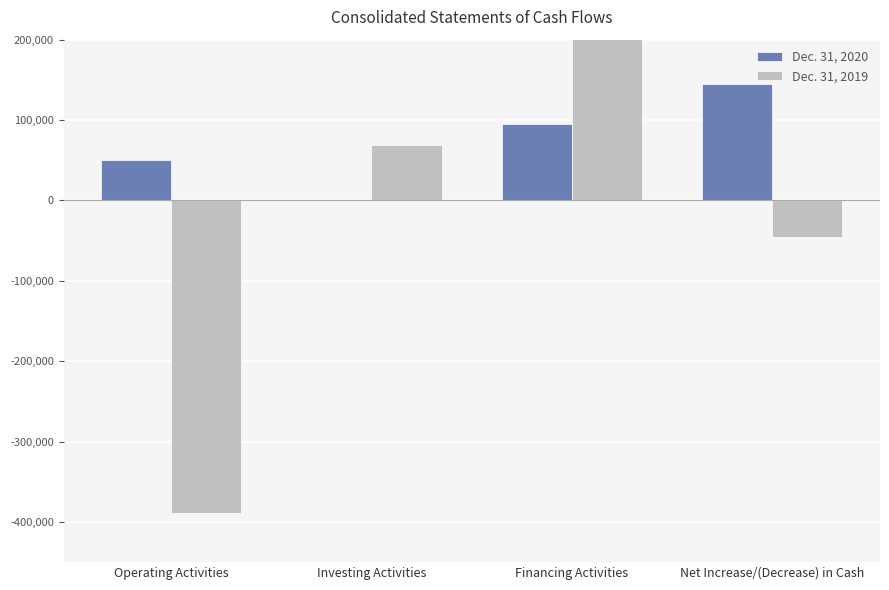

Reading right to left, what are all the values shown in this chart?

Dec. 31, 2020: 144708	94568	0	50140
Dec. 31, 2019: -45783	274867	68838	-389488